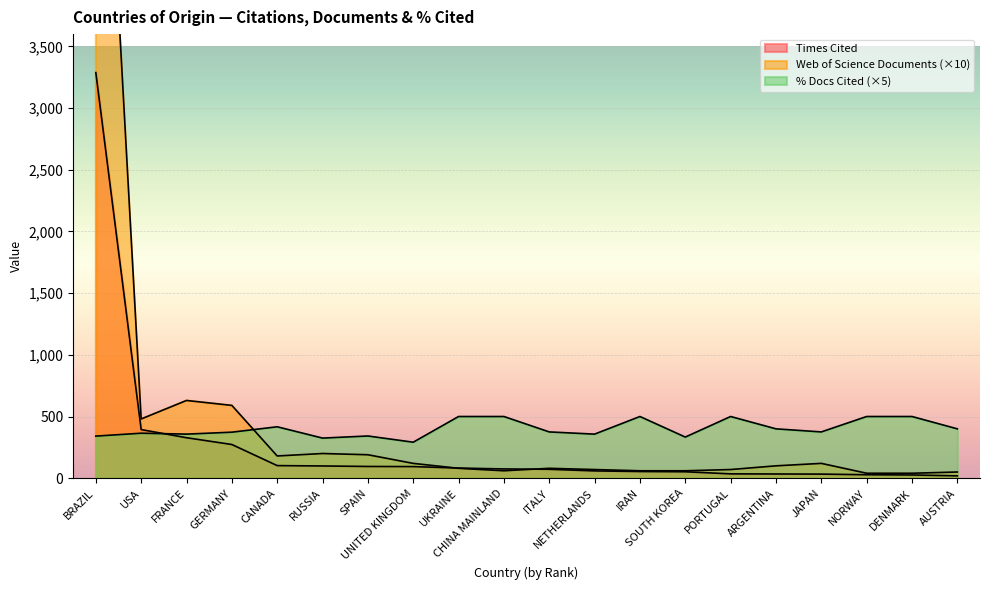

What is the total value across all series at JAPAN?

528.0